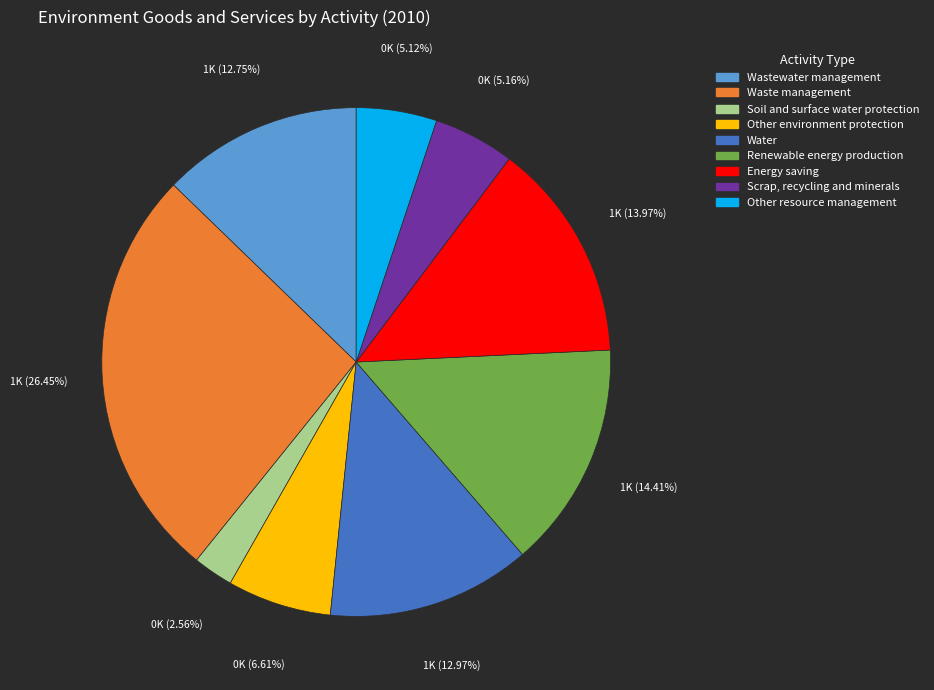

Between Waste management and Soil and surface water protection, which is larger?

Waste management